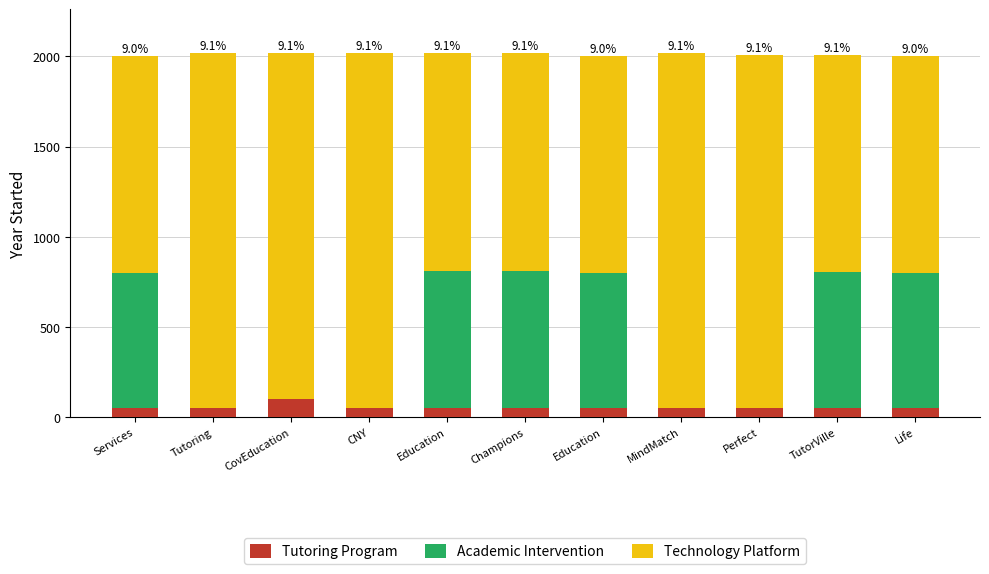

What is the average value of the Tutoring Program series?

54.9